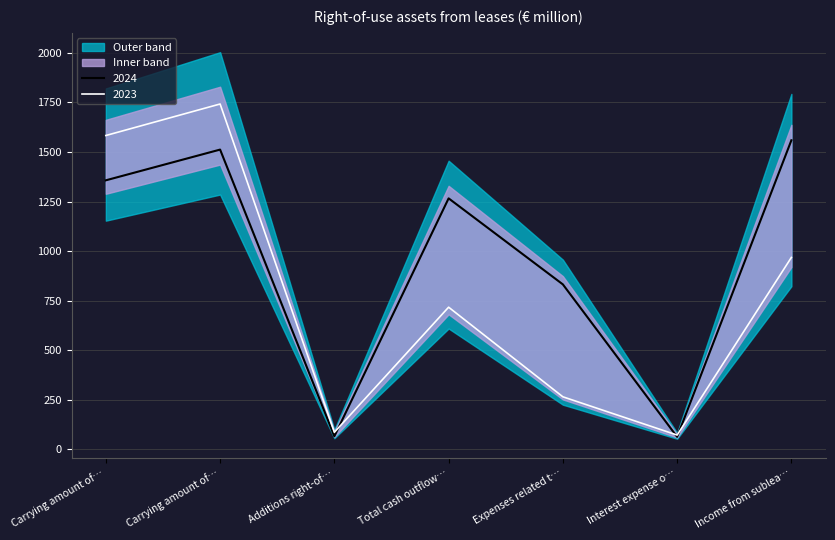

What is the minimum value for 2024?

63